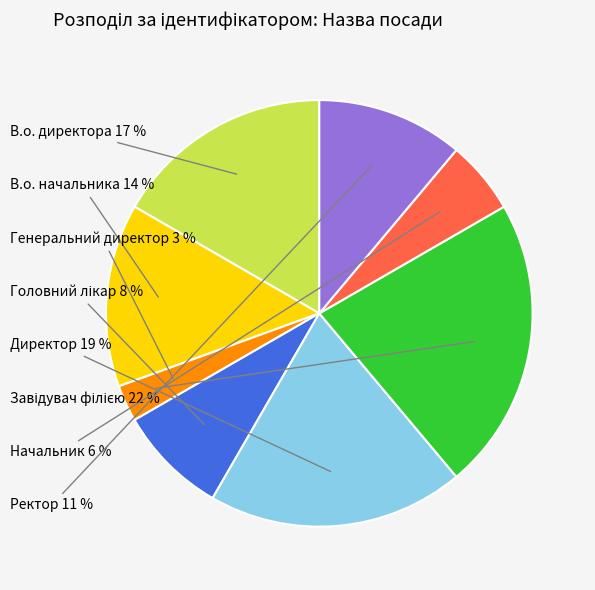

Does any single category account for the majority?

No